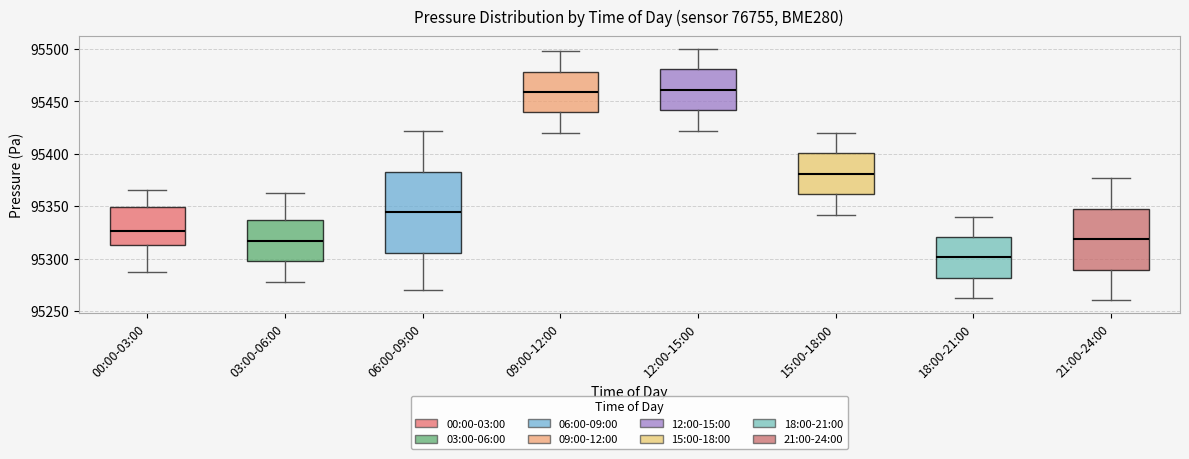

Which box has the lowest median line?

18:00-21:00